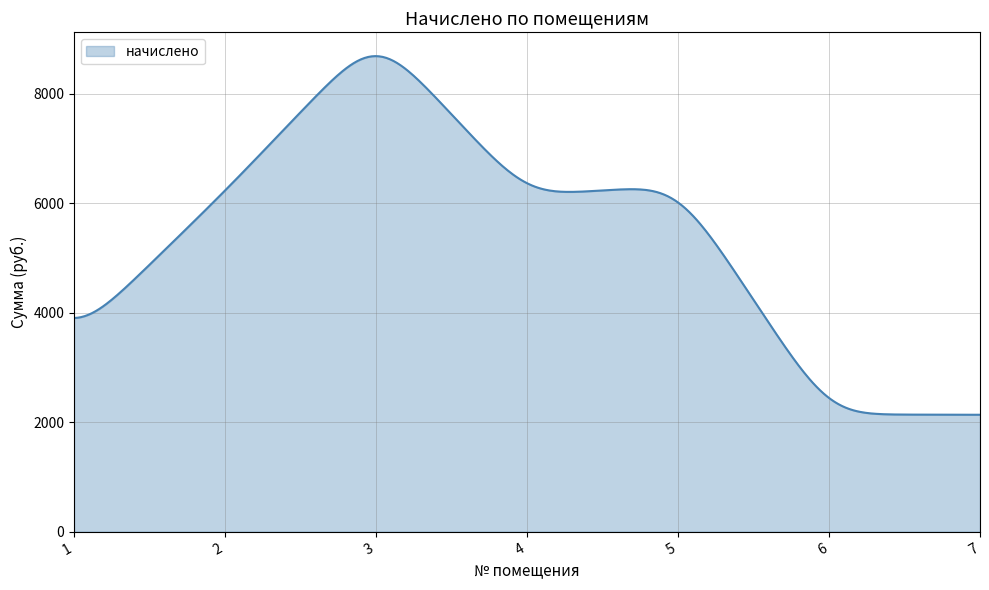

What is the greatest value displayed?

8684.6